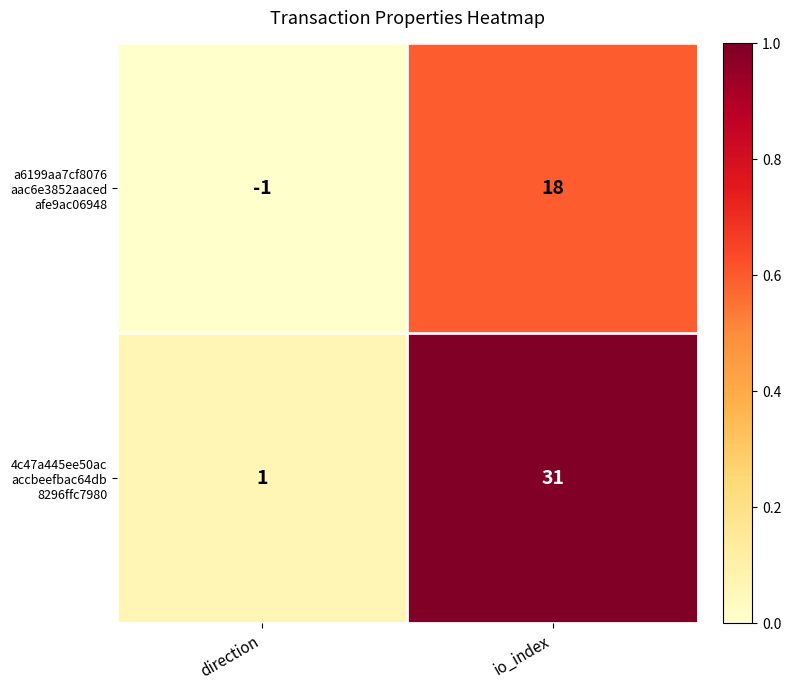

How many data points does each series have?

2